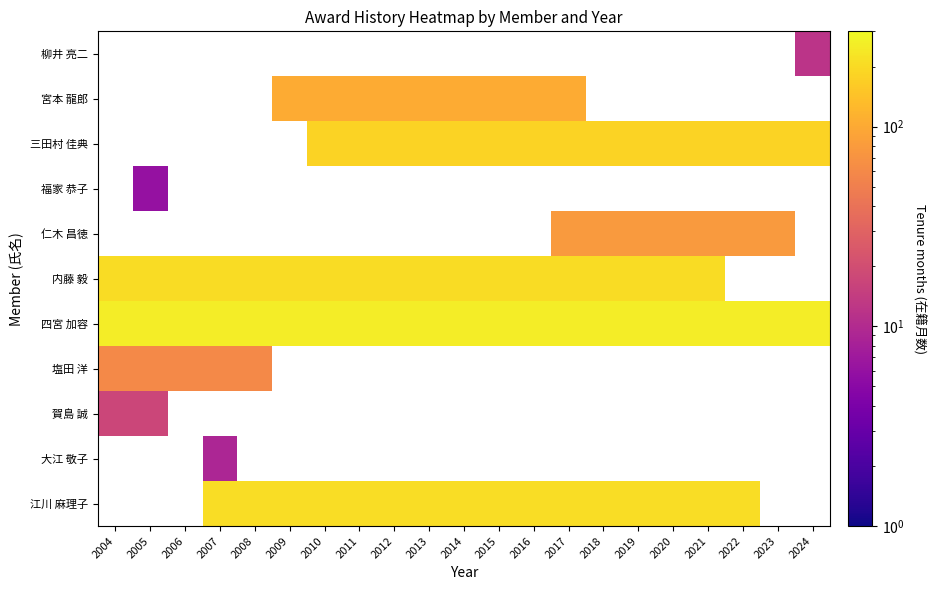

Between 2004 and 2015, which is larger?

2015